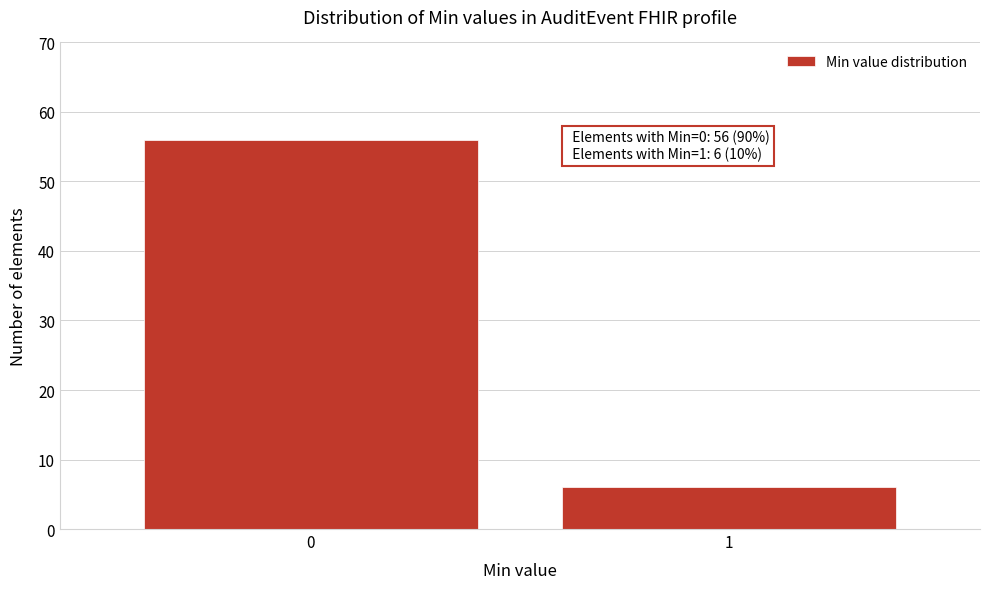

Reading left to right, list all the values displayed in this chart.

56	6